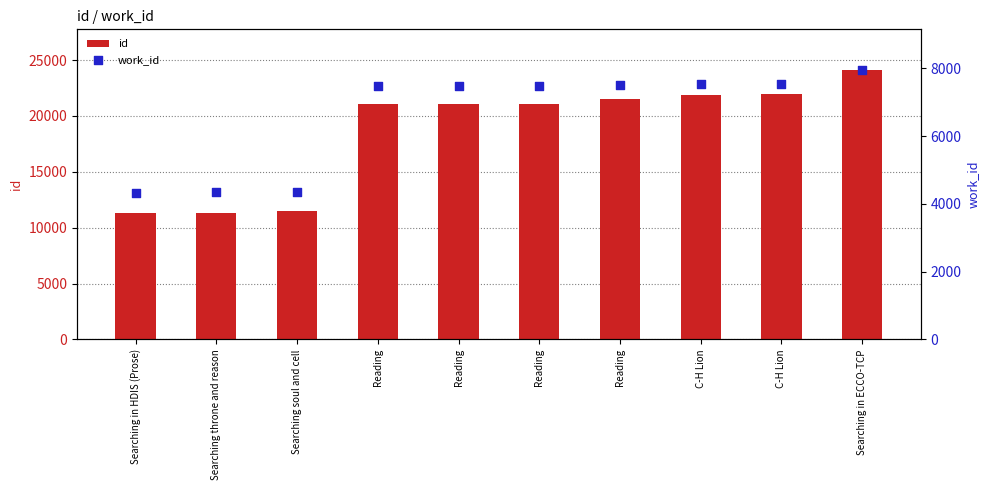

Which series contains the lowest Y value?

work_id